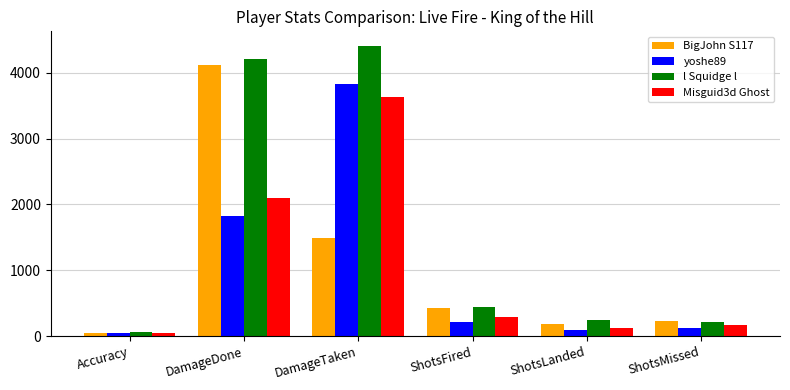

What is the label of the 4th bar from the left?

ShotsFired